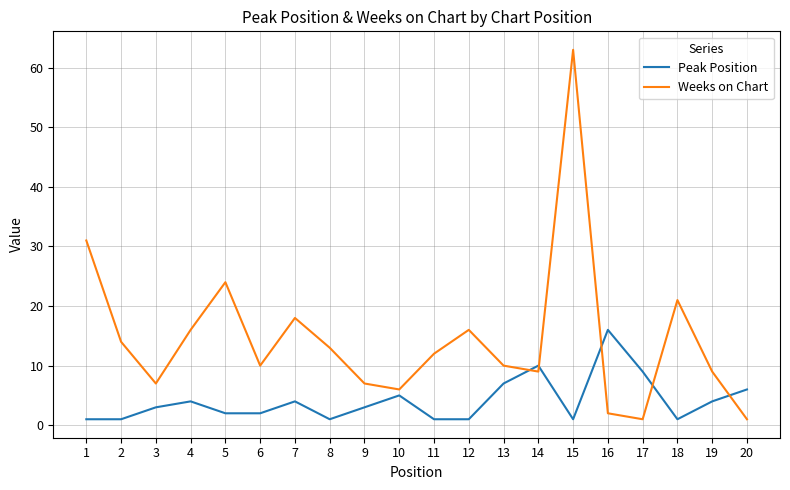

The value of Peak Position at 6 is 2. True or false?

True